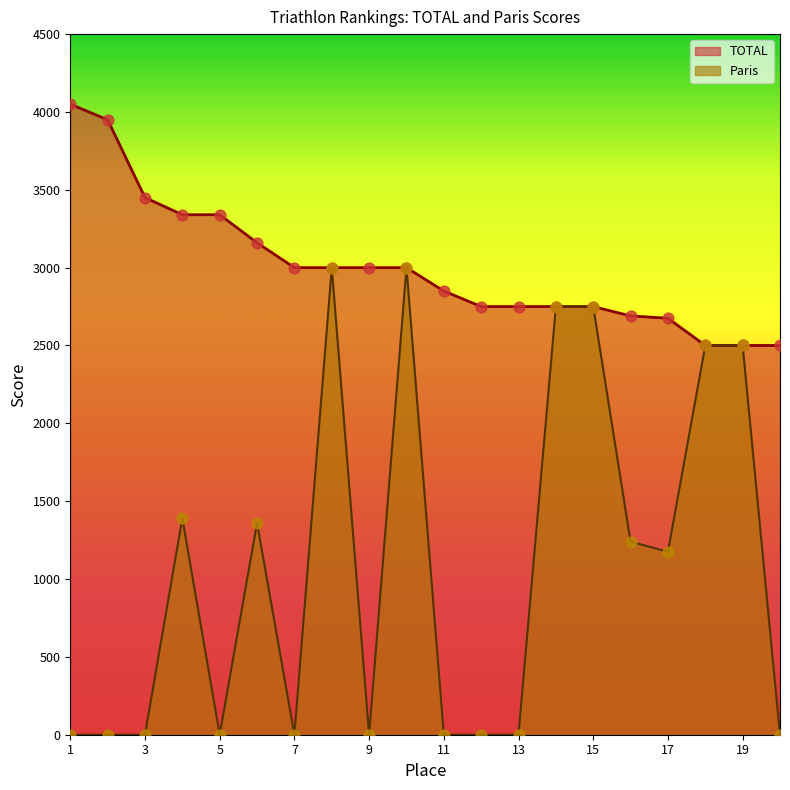

At which category is the sum across all series the highest?

8